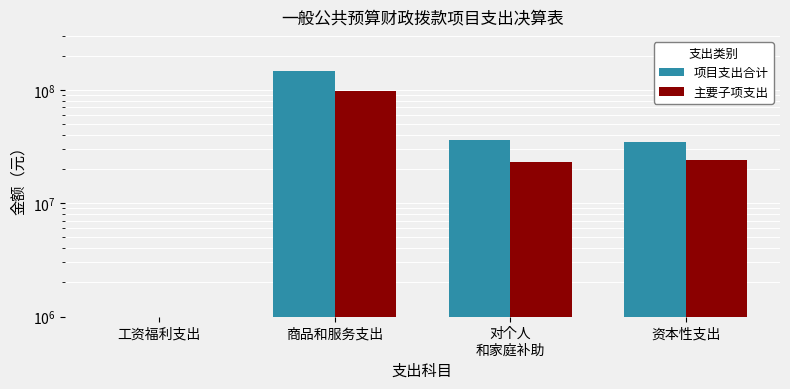

What is the approximate value of 项目支出合计 at 对个人
和家庭补助?

36503989.6